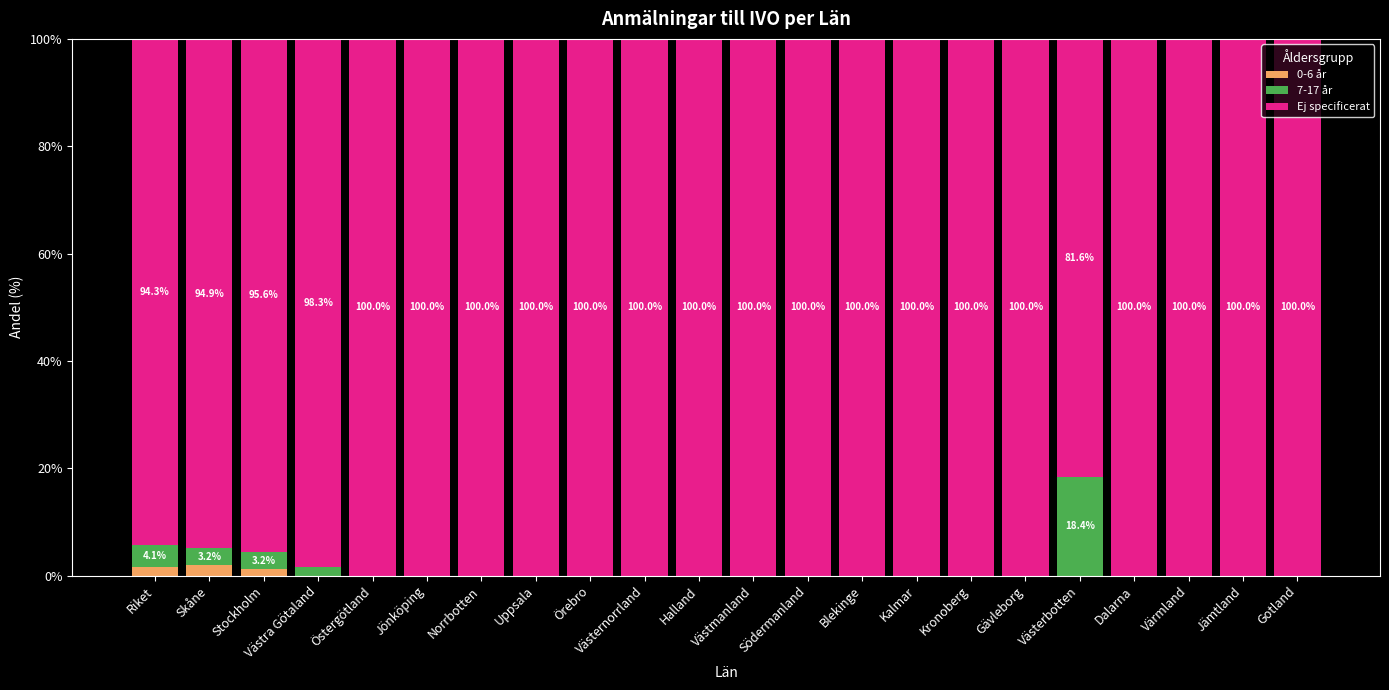

Does the chart contain stacked bars?

Yes